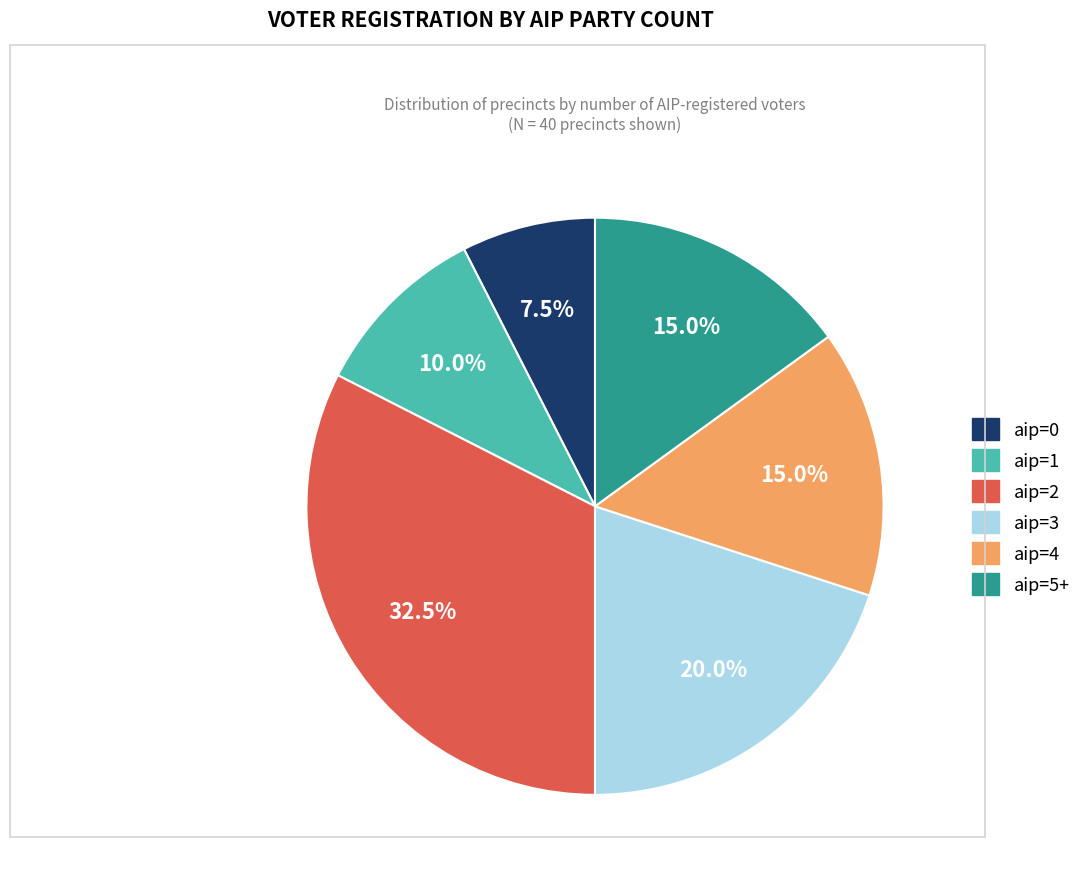

How much of the chart is everything except aip=4?

85.0%